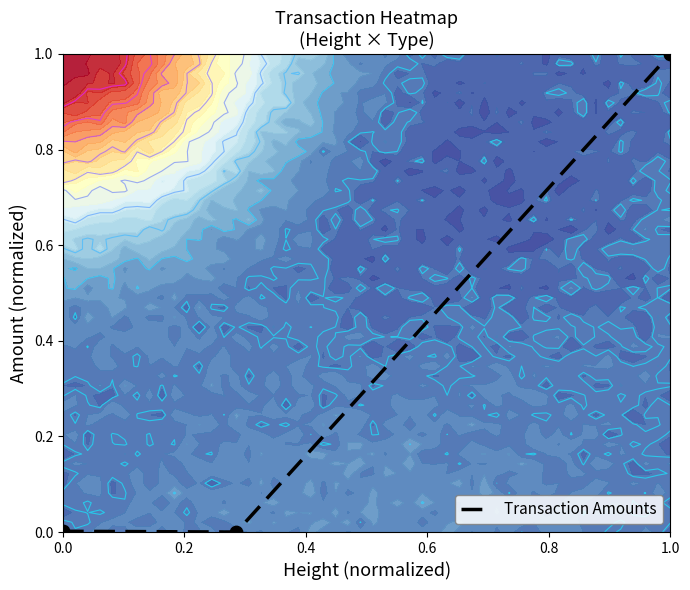

Which category has the highest value in the Transaction Amounts series?

1.0